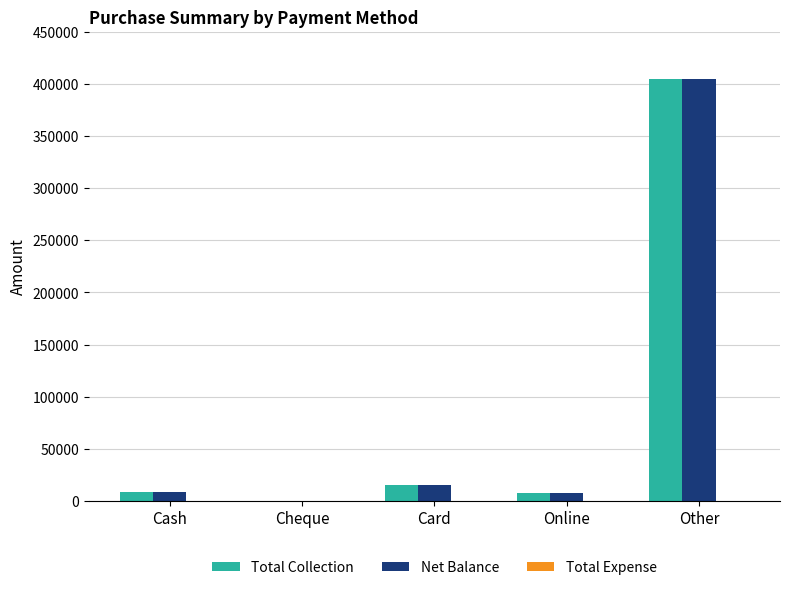

What is the sum of the Total Collection values at Cheque and Card?

15000